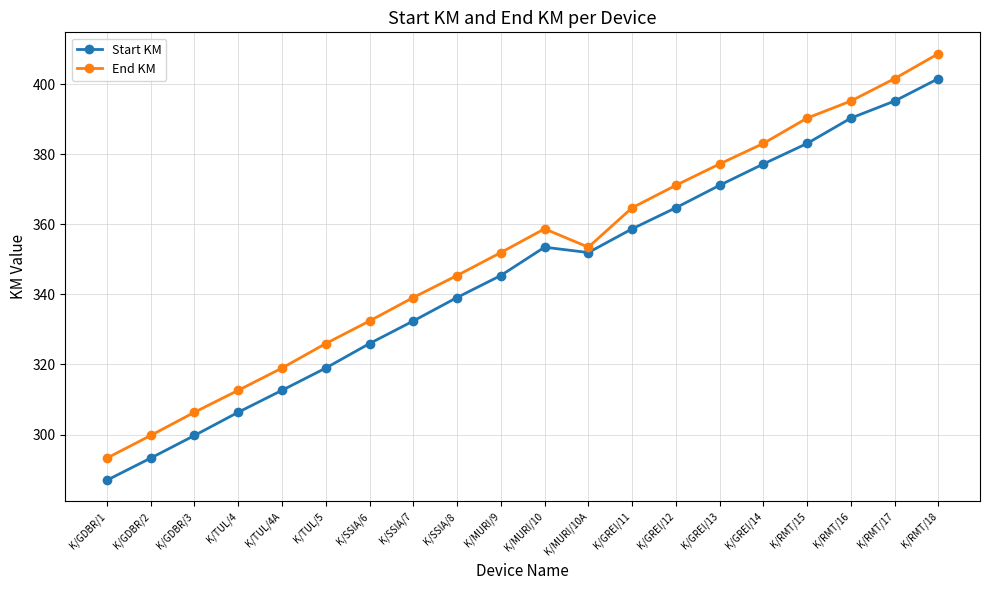

True or false: Start KM and End KM intersect in this chart.

False